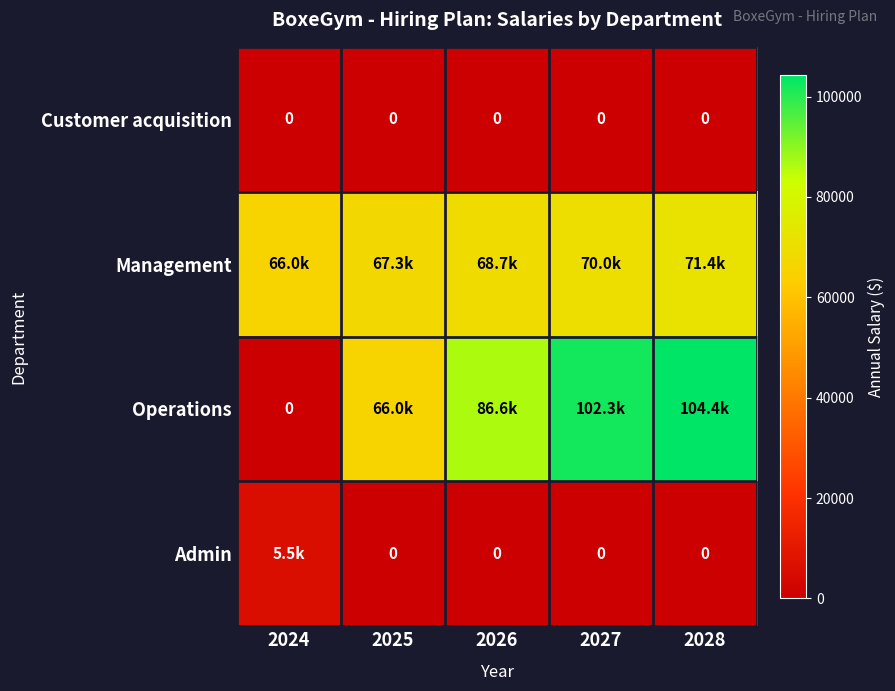

Is the value of Admin at 2024 greater than the value of Customer acquisition at 2024?

Yes